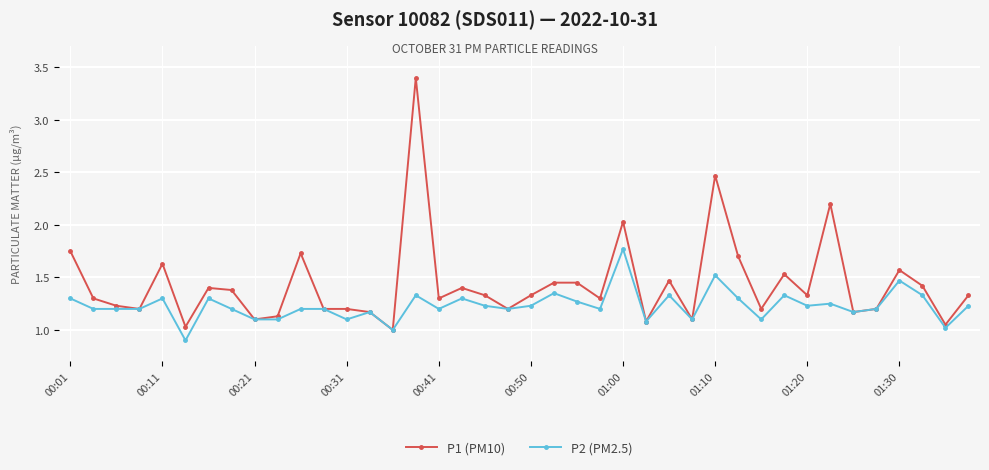

True or false: P2 (PM2.5) has more than 0 interior local peaks.

True